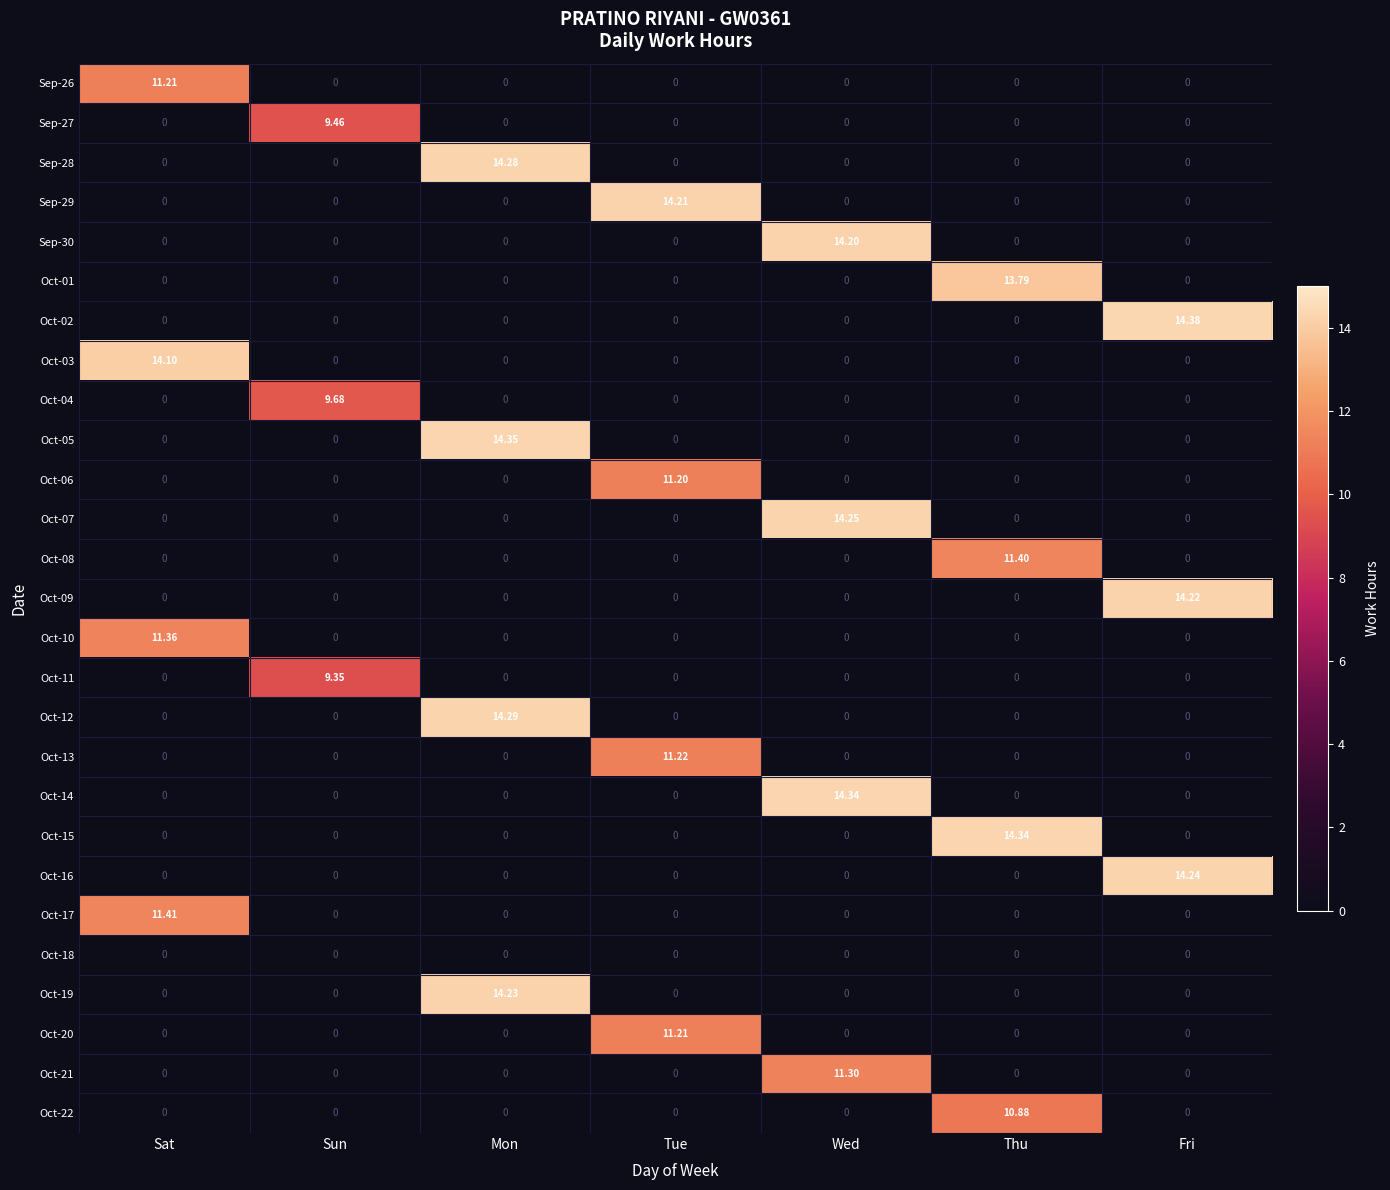

At which category is the sum across all series the highest?

Mon